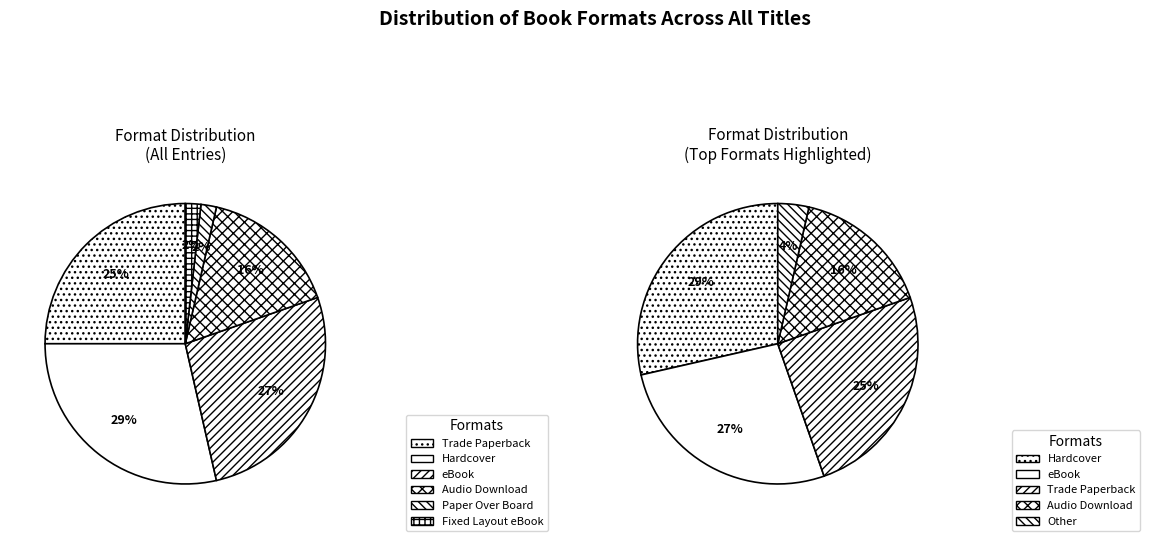

Count the number of slices in the pie.

6